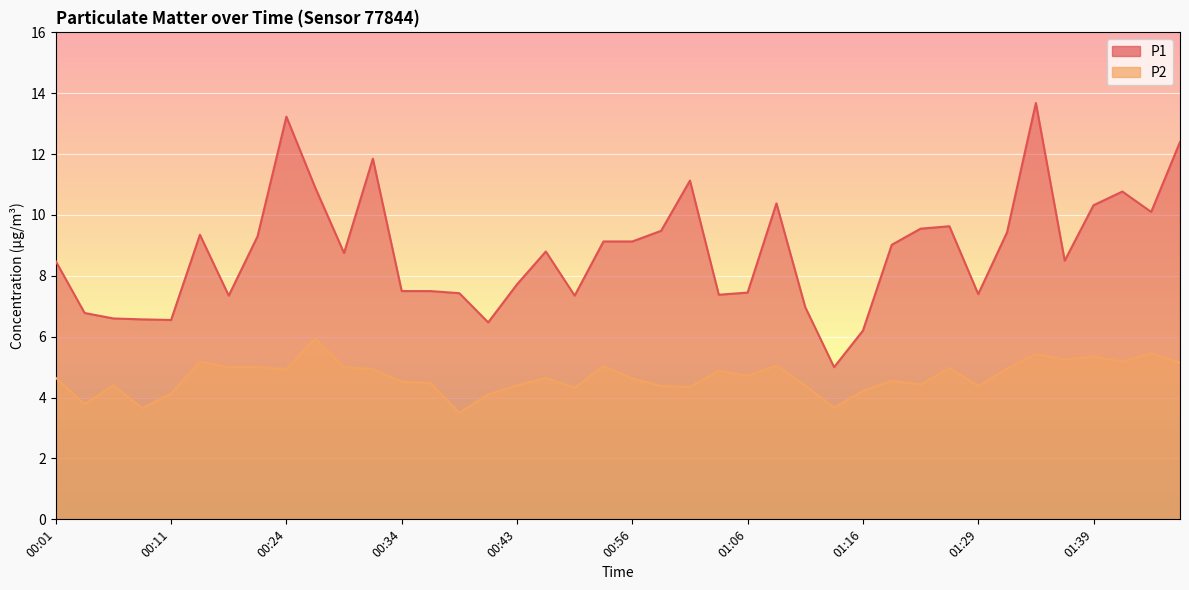

At which label does P2 first exceed 4?

00:01